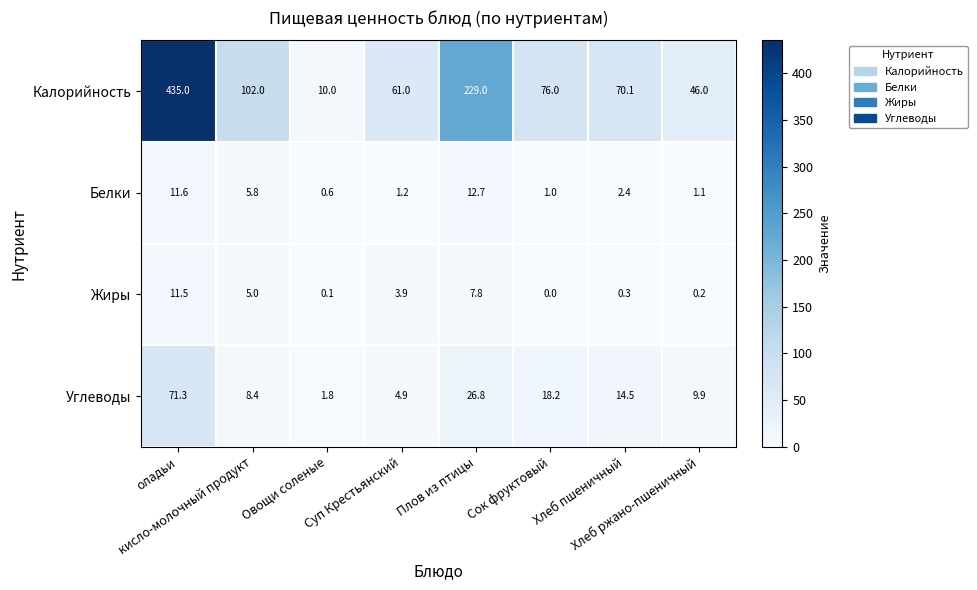

What is the difference between the highest and lowest values at Хлеб ржано-пшеничный?

45.8